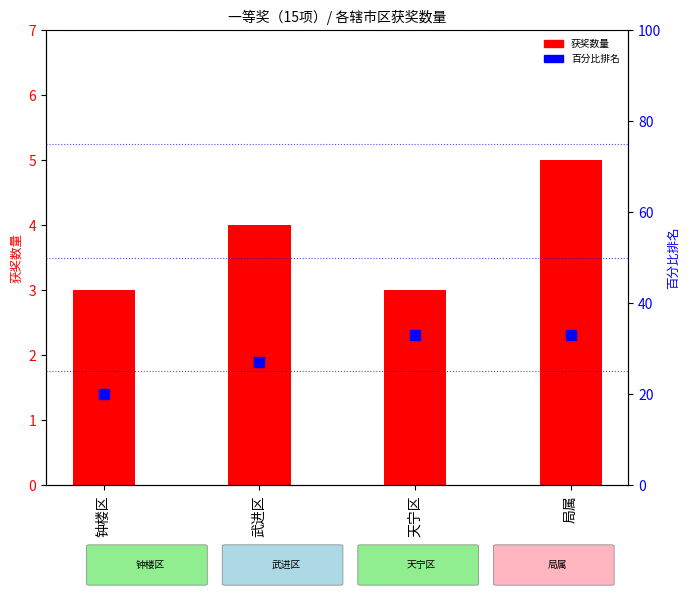

Which series contains the highest Y value?

百分比排名